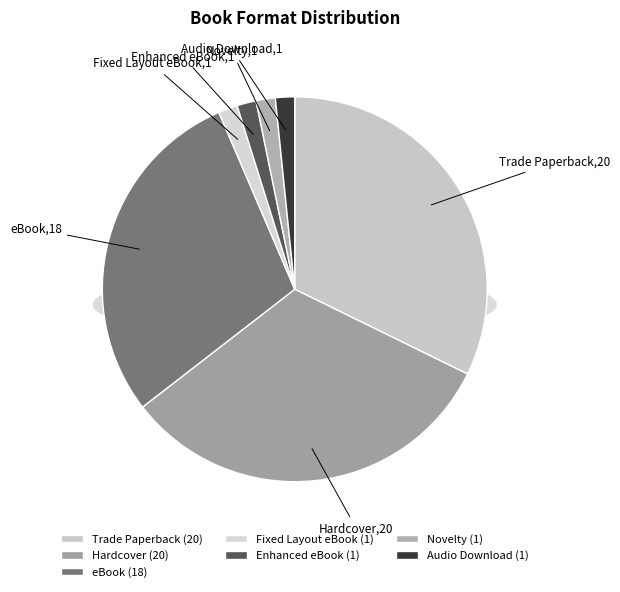

To the nearest percent, what is the difference between the Trade Paperback and eBook slice percentages?

3%